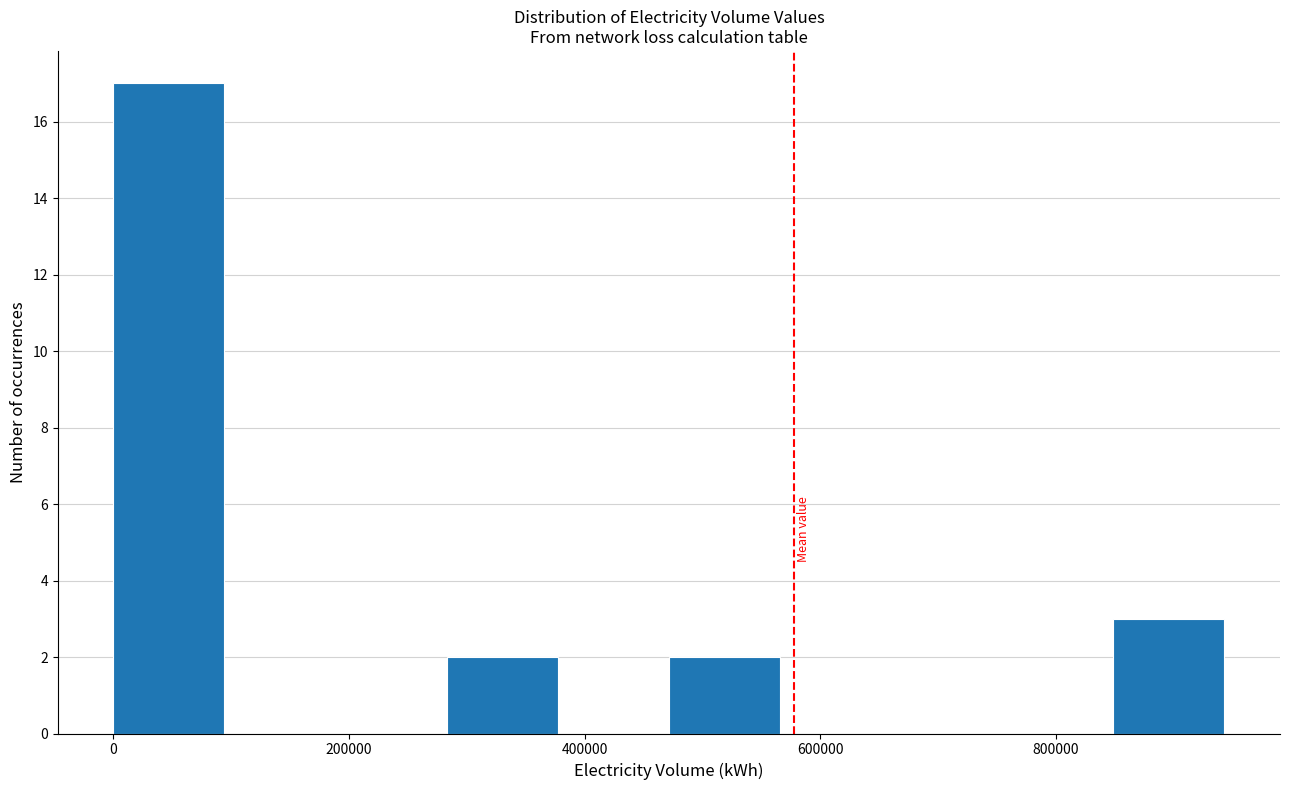

Which range on the x-axis has the tallest bar?

0 to 100000